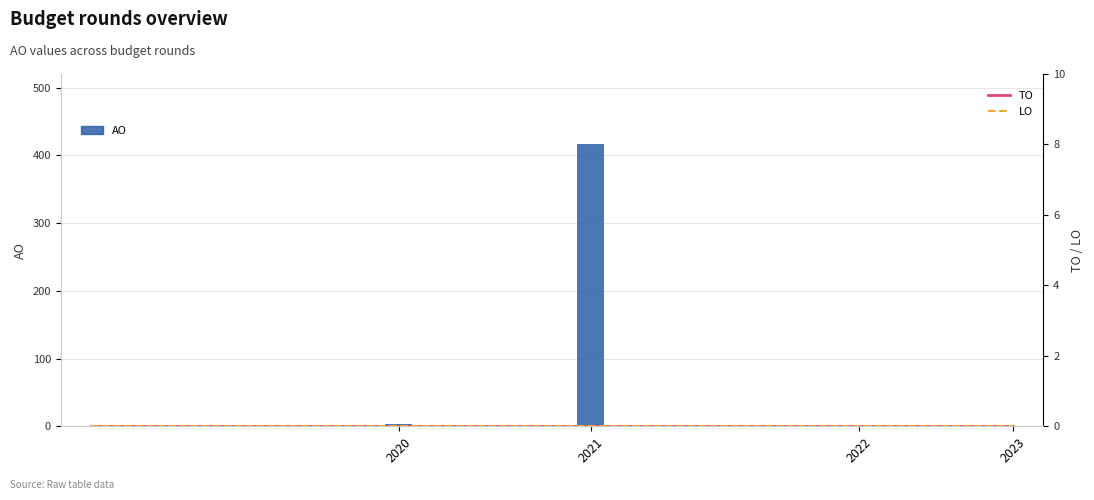

How many series are shown in this chart?

3